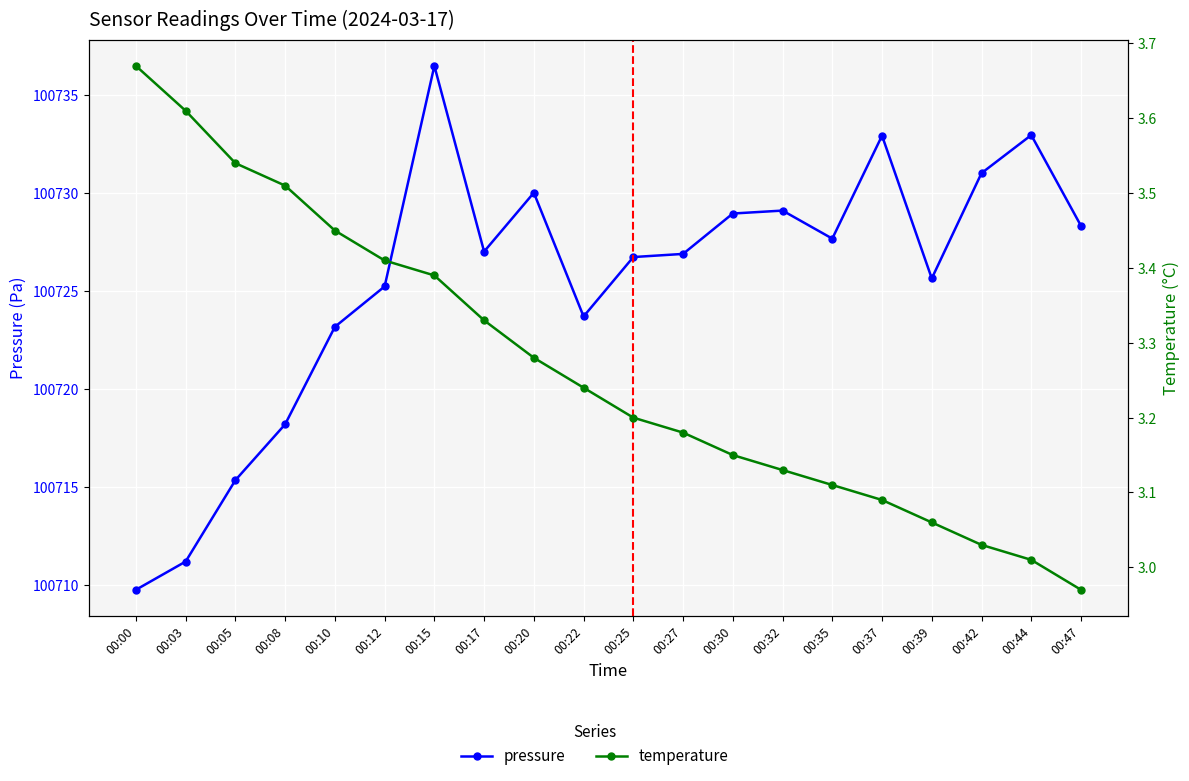

What is the value of the pressure point at the 17th from the left?

100725.6